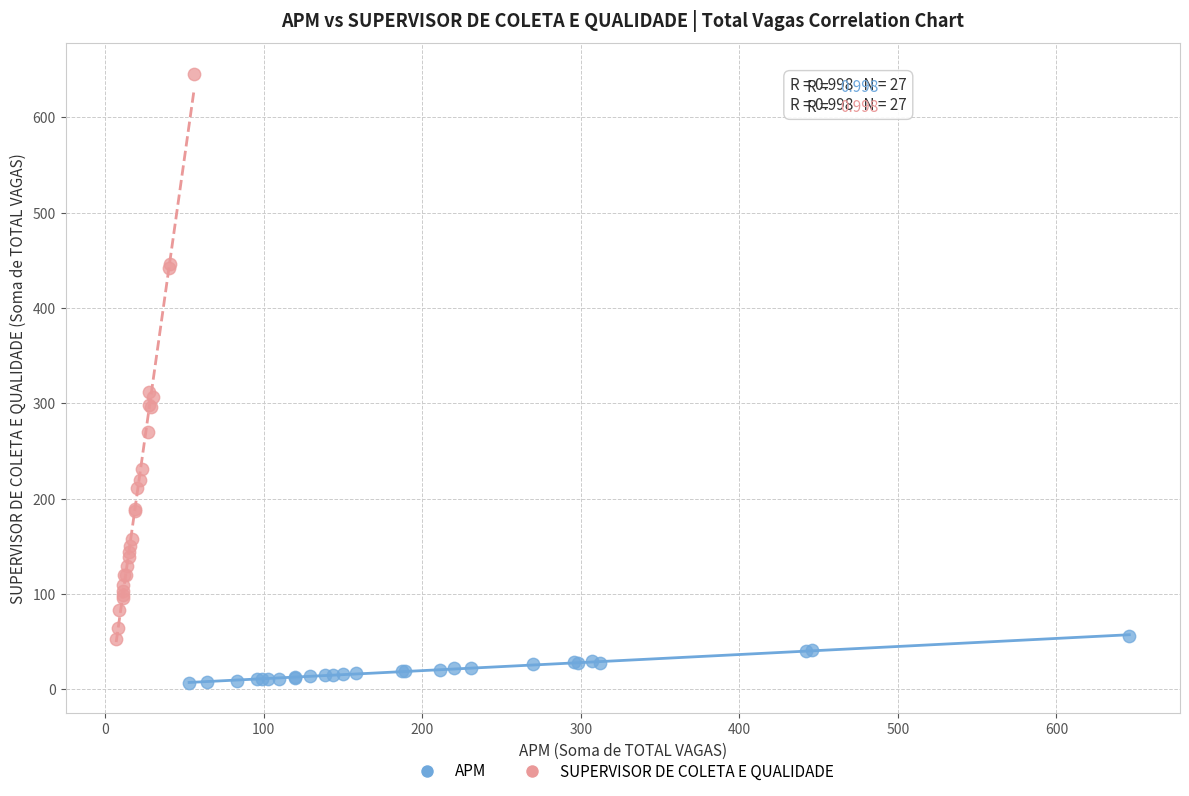

Which series has the largest Y range (max minus min)?

SUPERVISOR DE COLETA E QUALIDADE